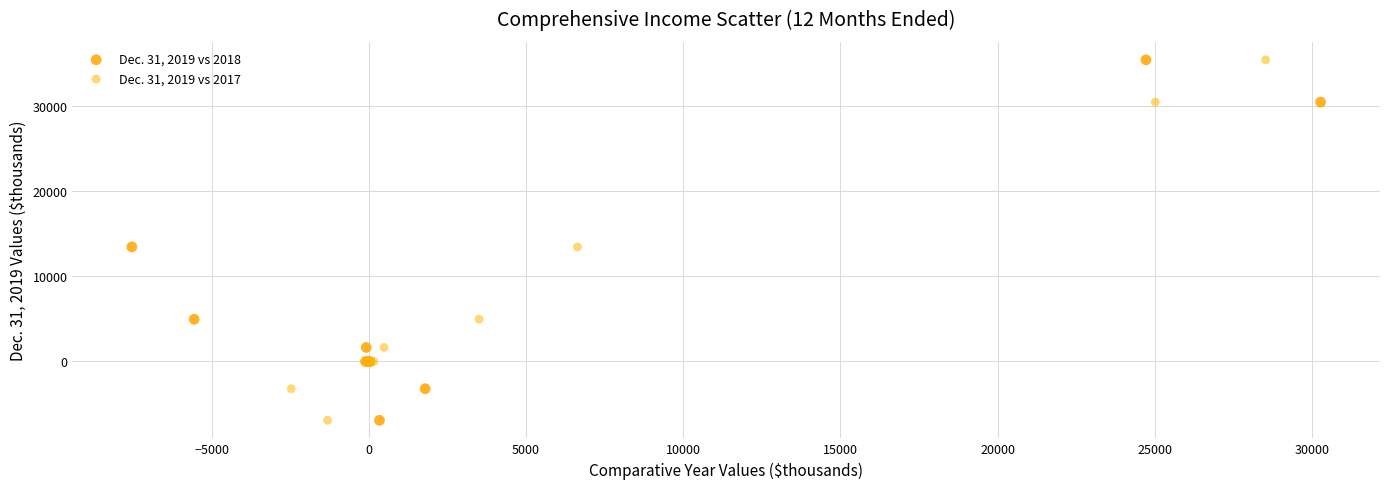

What are all the series names shown in the legend?

Dec. 31, 2019 vs 2018, Dec. 31, 2019 vs 2017